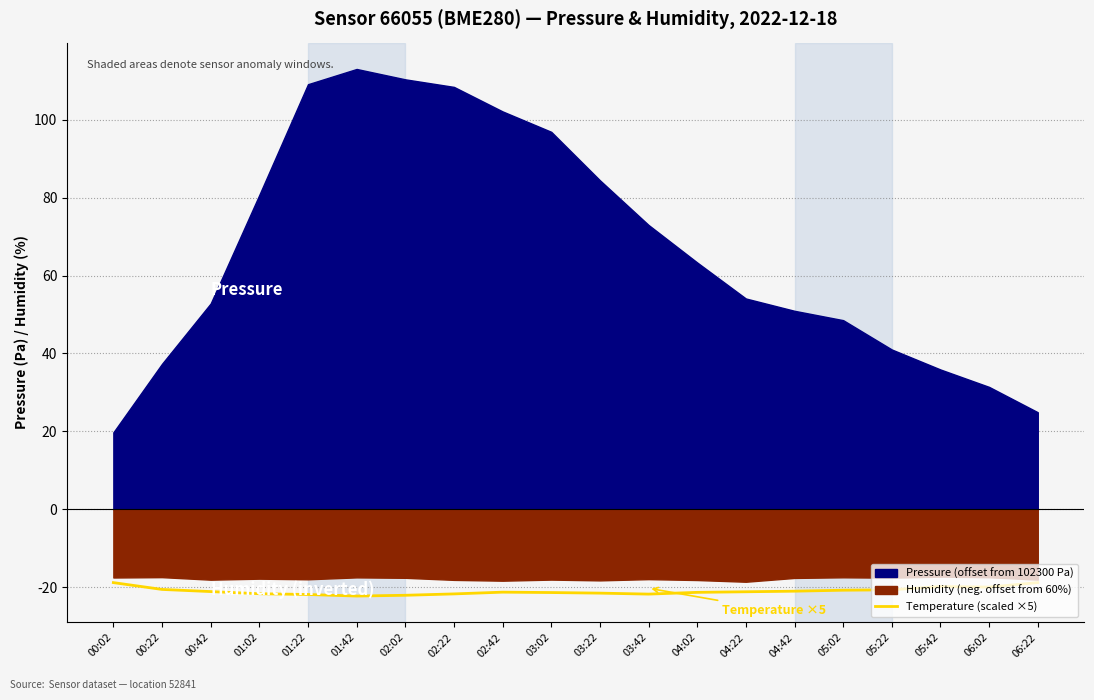

What is the difference between the maximum and minimum values?

3.5